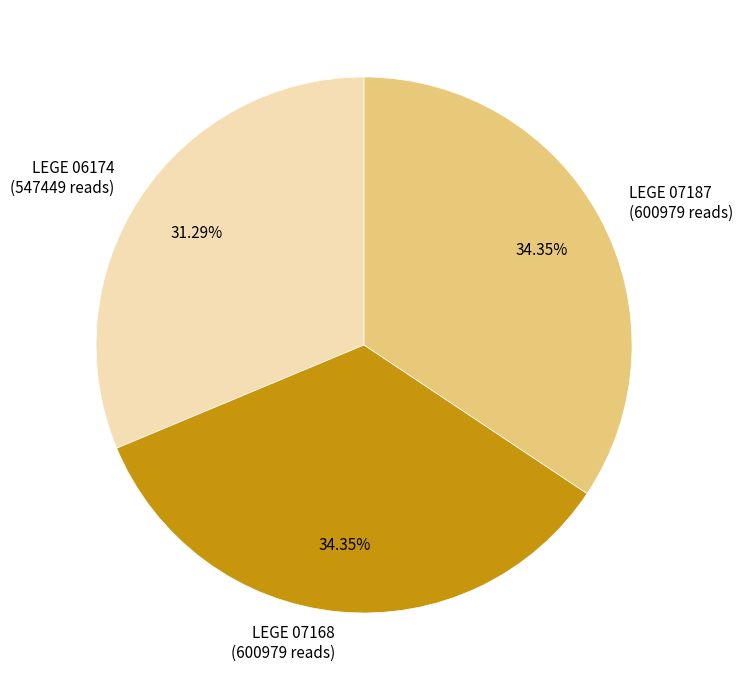

Is there a majority slice in this chart?

No